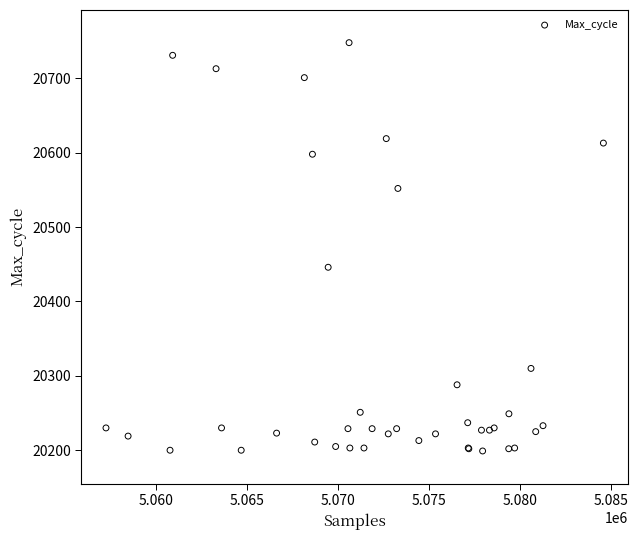

What Y value in the scatter plot is closest to 20473?

20446